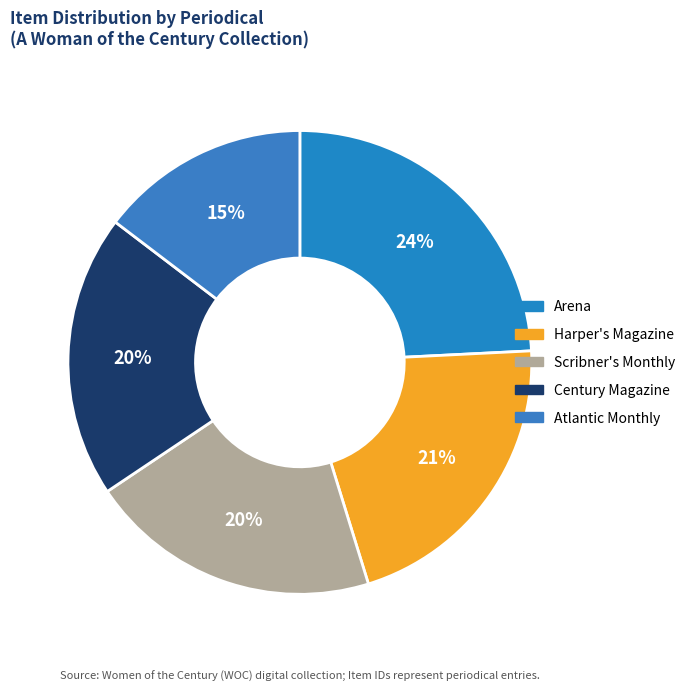

The Scribner's Monthly slice represents 20% of the pie. True or false?

True